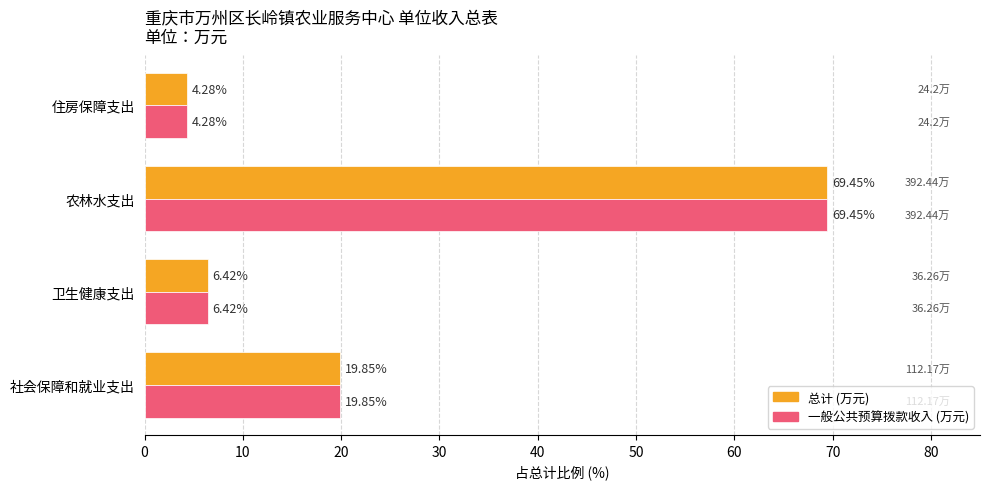

At which category does the chart reach its minimum across all series?

住房保障支出